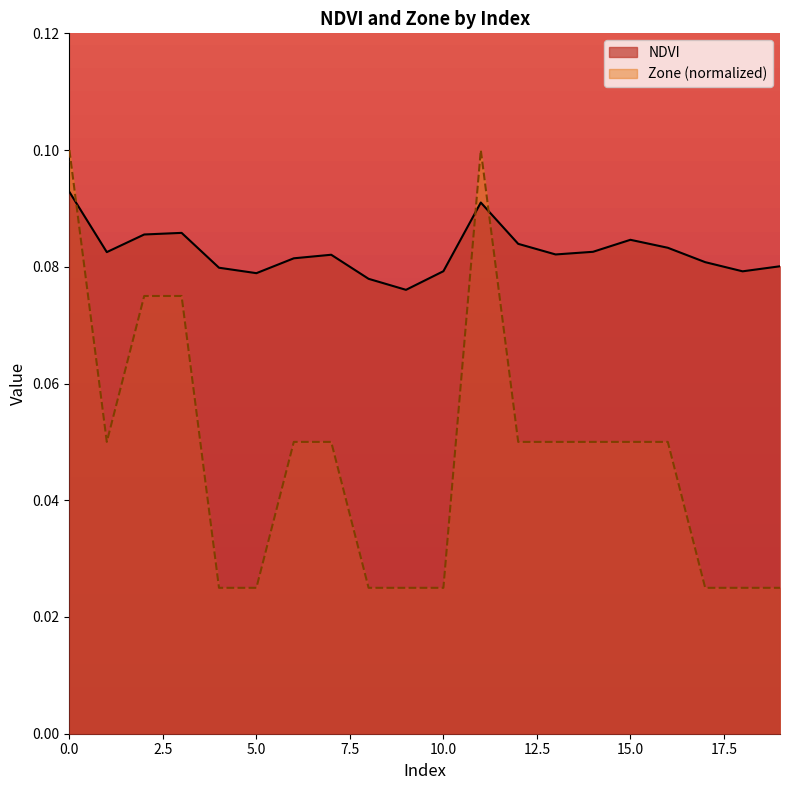

In Zone, how many points are higher than both neighbors (excluding endpoints)?

1